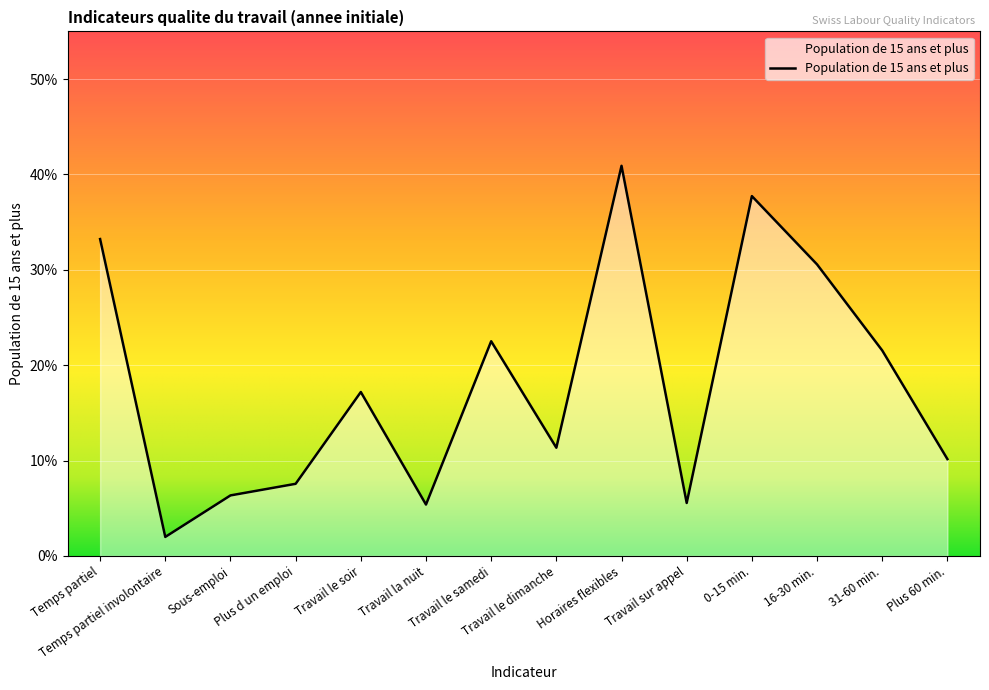

The value at Travail le soir is 0.2. True or false?

True